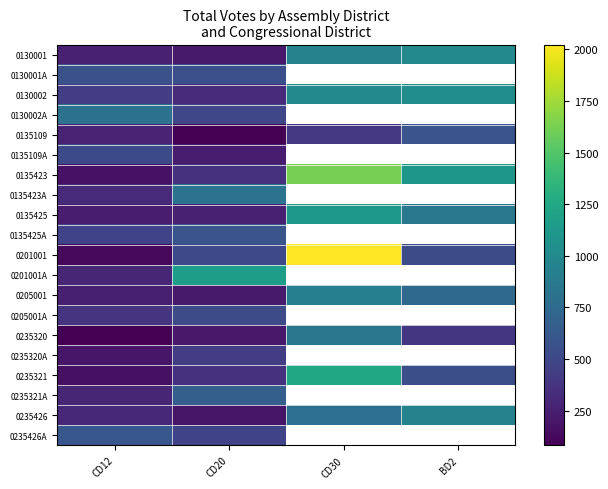

What is the difference between the maximum and second lowest values in the 0235321 series?

886.0